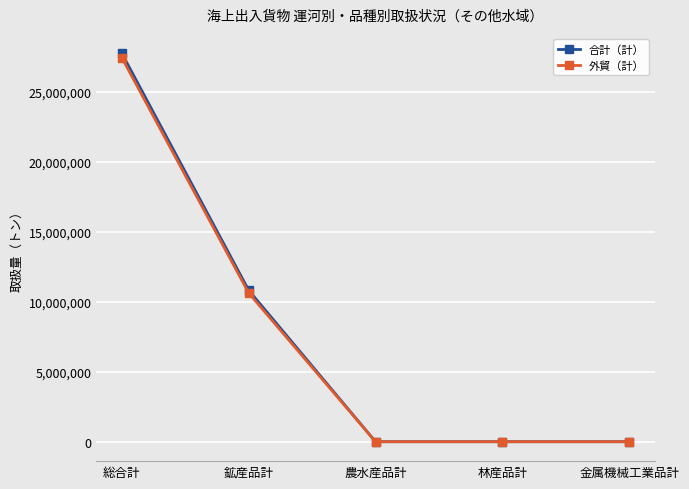

Does the chart display data point markers on the line(s)?

Yes